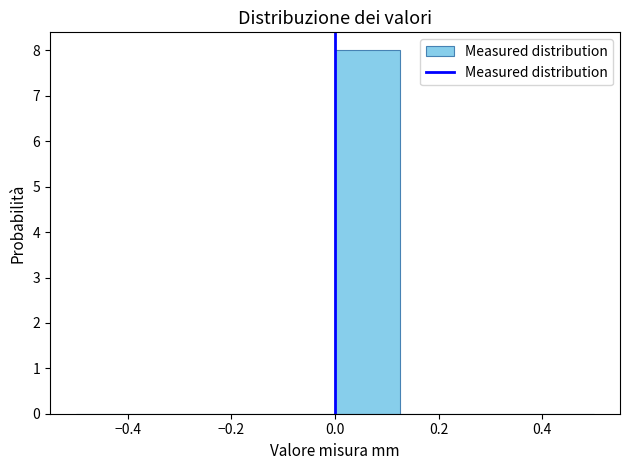

Reading left to right, transcribe this chart: for each bar, give the range it covers on the x-axis and its height. Neither the bar edges nor the heights are printed on the chart, so give them approximately, as read against the axes.

-0.500 to -0.375: 0
-0.375 to -0.250: 0
-0.250 to -0.125: 0
-0.125 to 0.000: 0
0.000 to 0.125: 8
0.125 to 0.250: 0
0.250 to 0.375: 0
0.375 to 0.500: 0